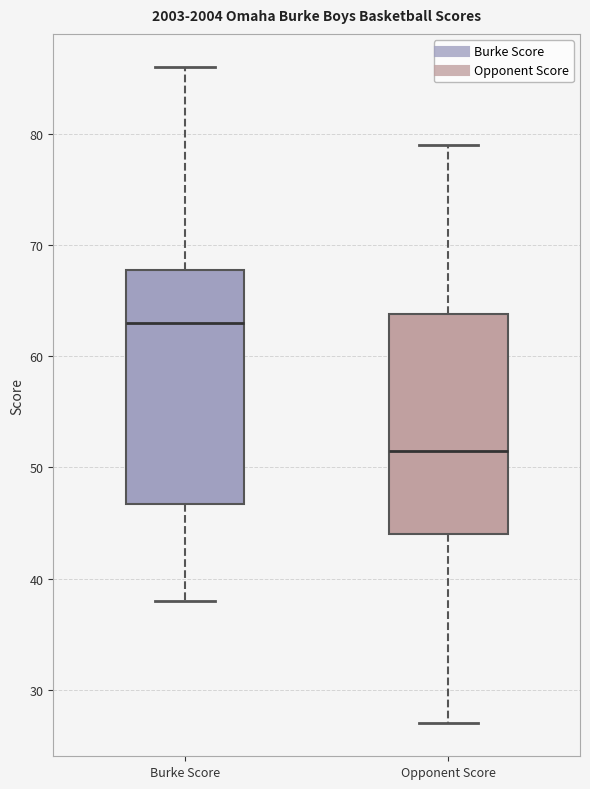

Which box's median line is the lowest?

Opponent Score